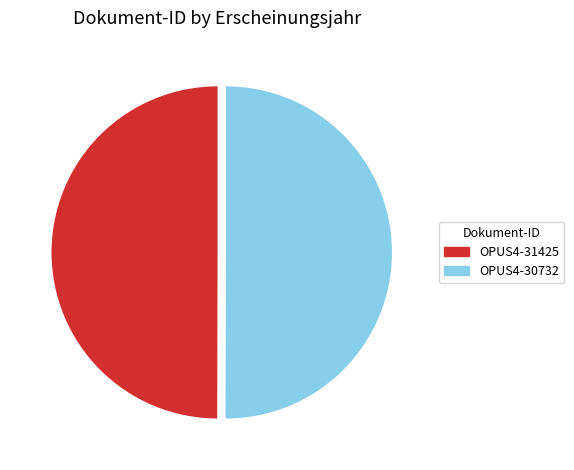

What is the ratio of the value at OPUS4-31425 to the value at OPUS4-30732?

1.0